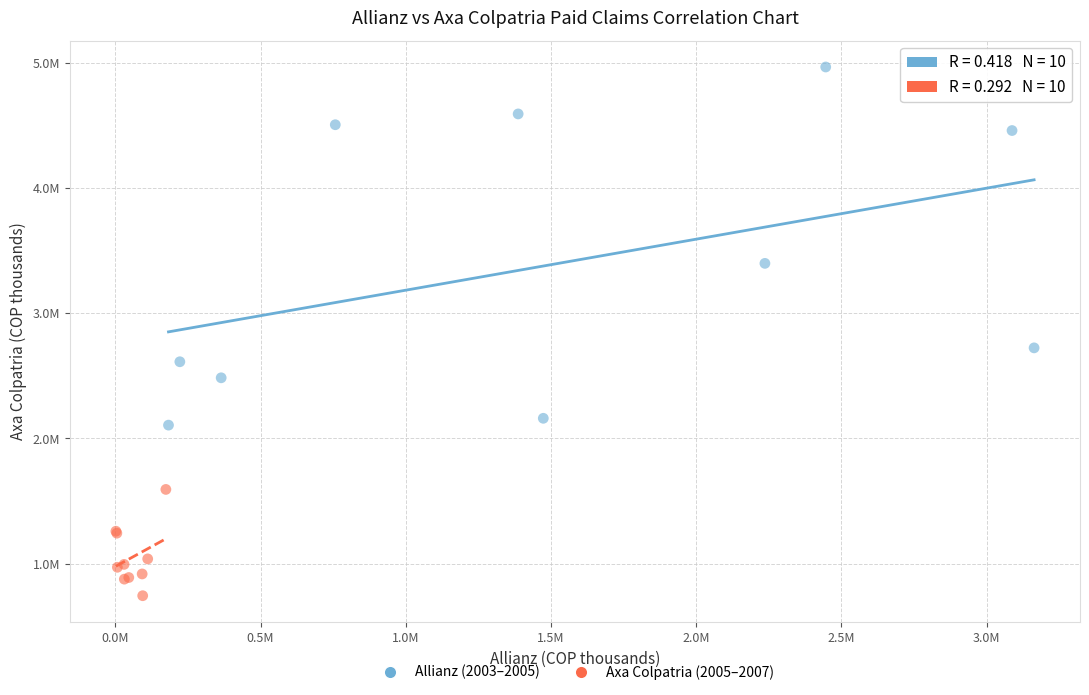

What are all the series names shown in the legend?

Allianz (2003–2005), Axa Colpatria (2005–2007)